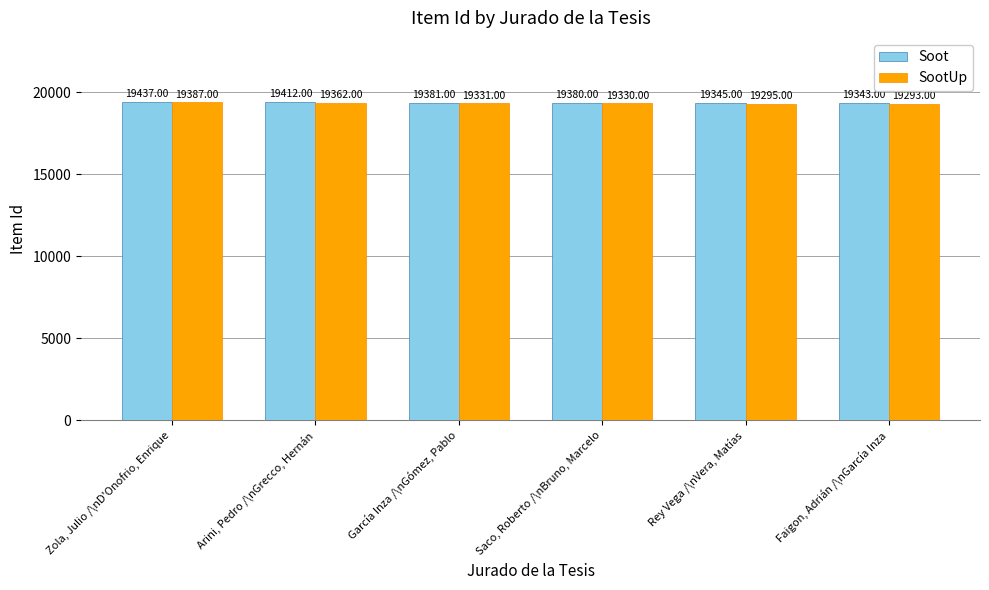

Where does the SootUp series first go above 19331?

Zola, Julio /\nD'Onofrio, Enrique